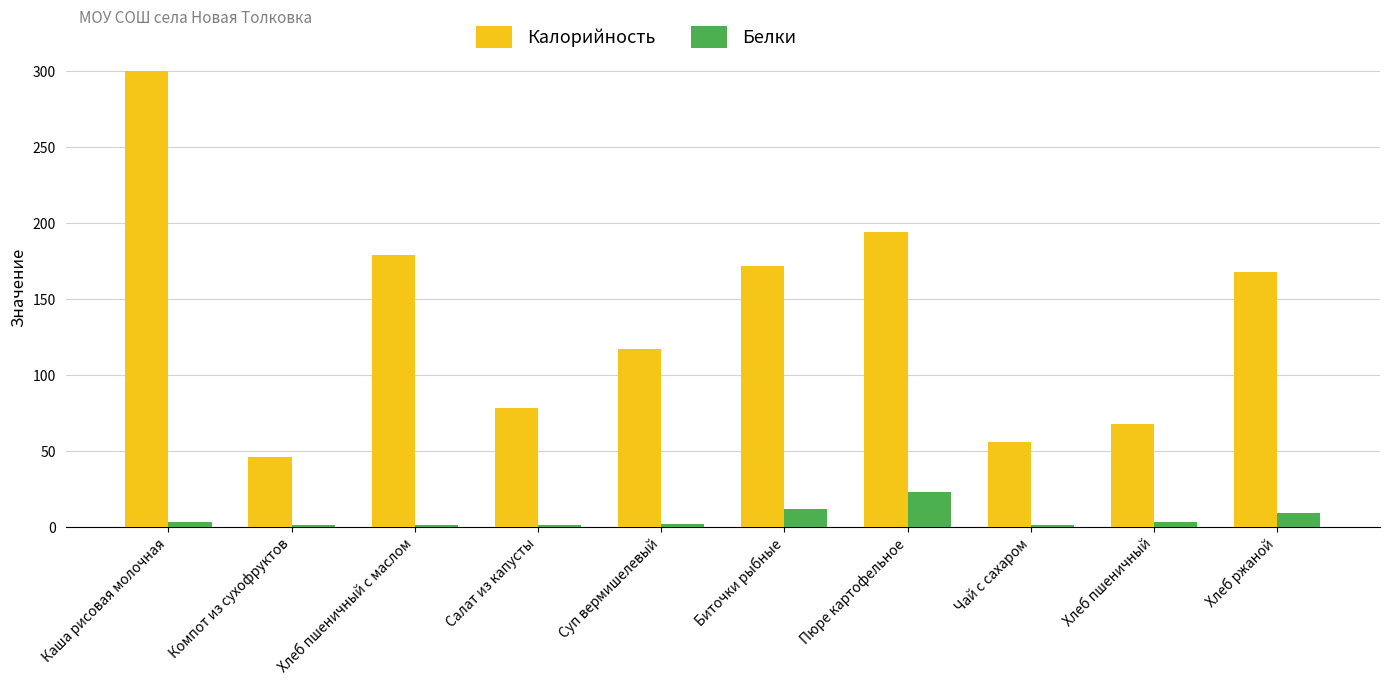

What is the average value of the Белки series?

5.6